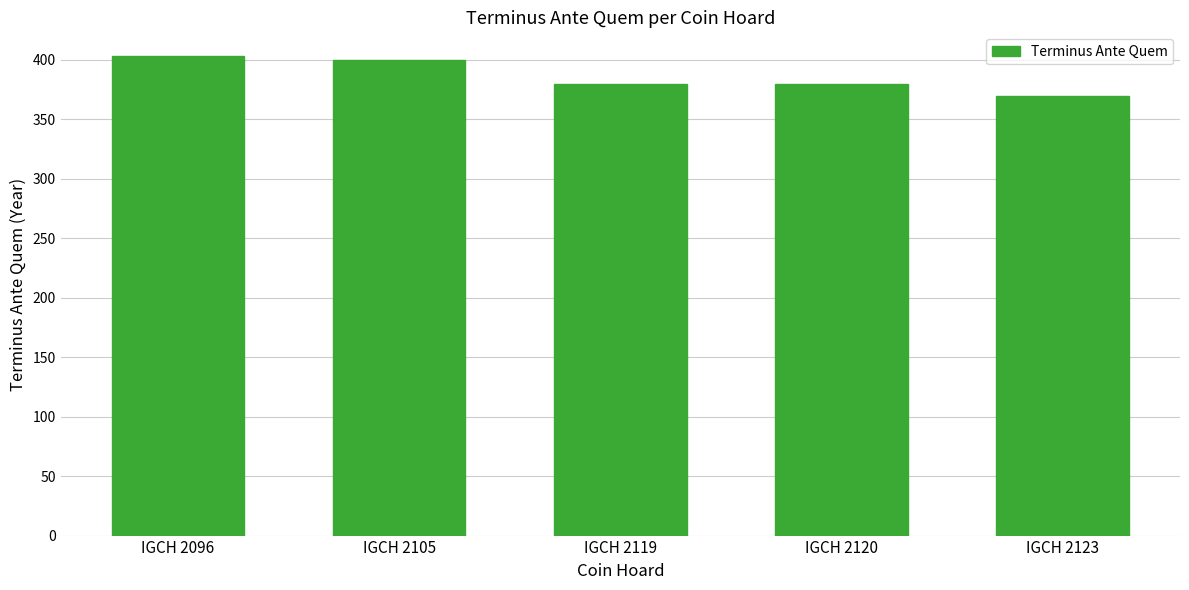

What is the change in value from IGCH 2105 to IGCH 2120?

-20